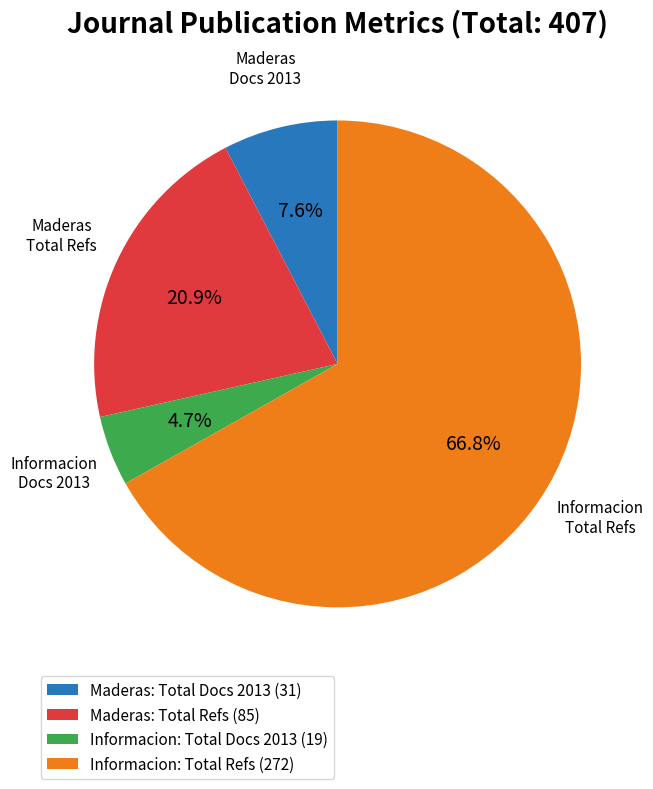

Combined, what portion of the pie is Informacion: Total Refs (272) and Maderas: Total Refs (85)?

87.7%